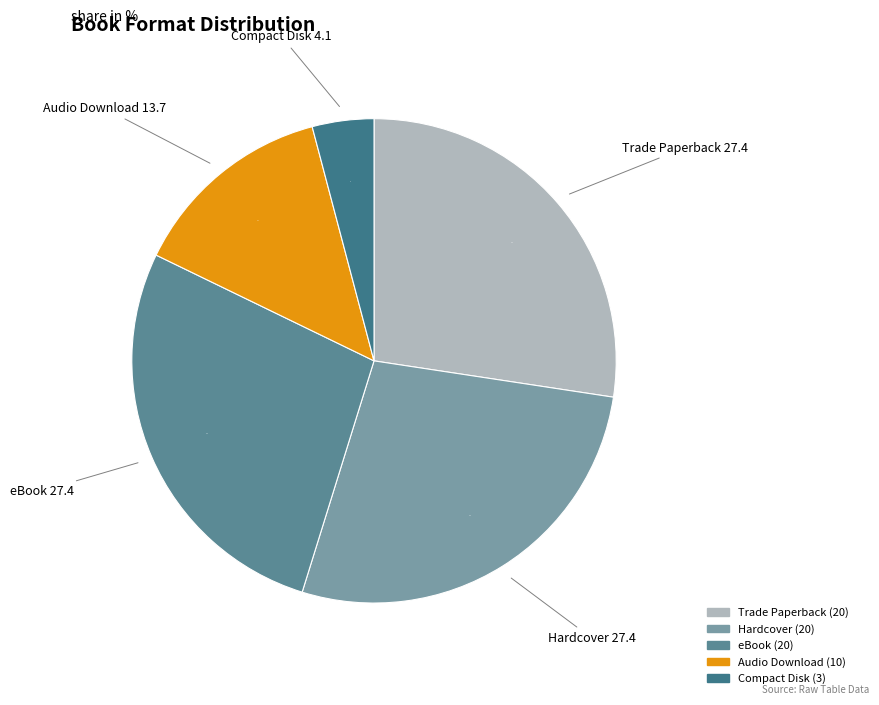

Do Compact Disk and eBook together represent more than half of the pie?

No